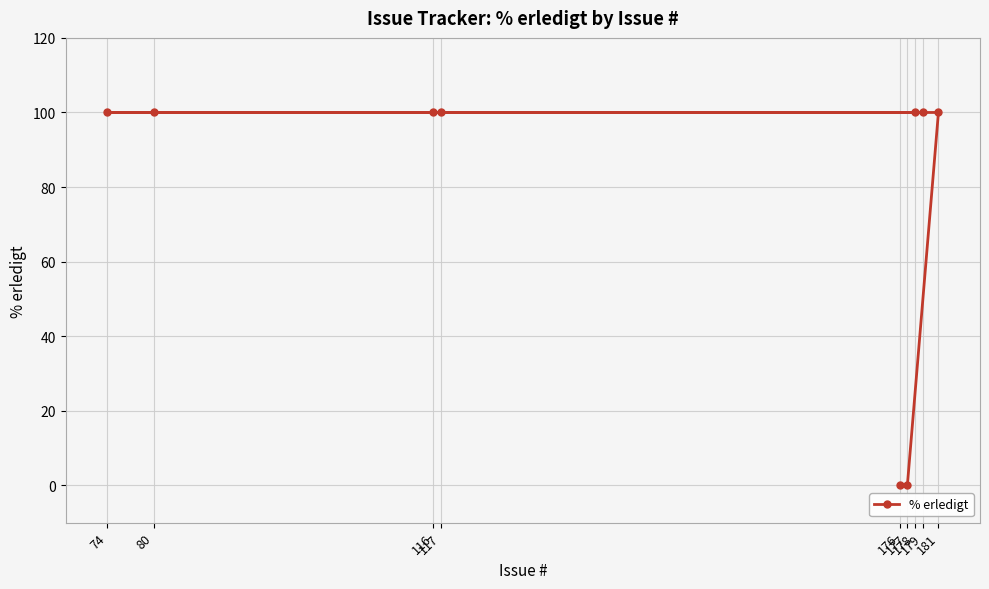

List the labels in order of value, smallest first.

176, 177, 181, 74, 116, 178, 179, 117, 80